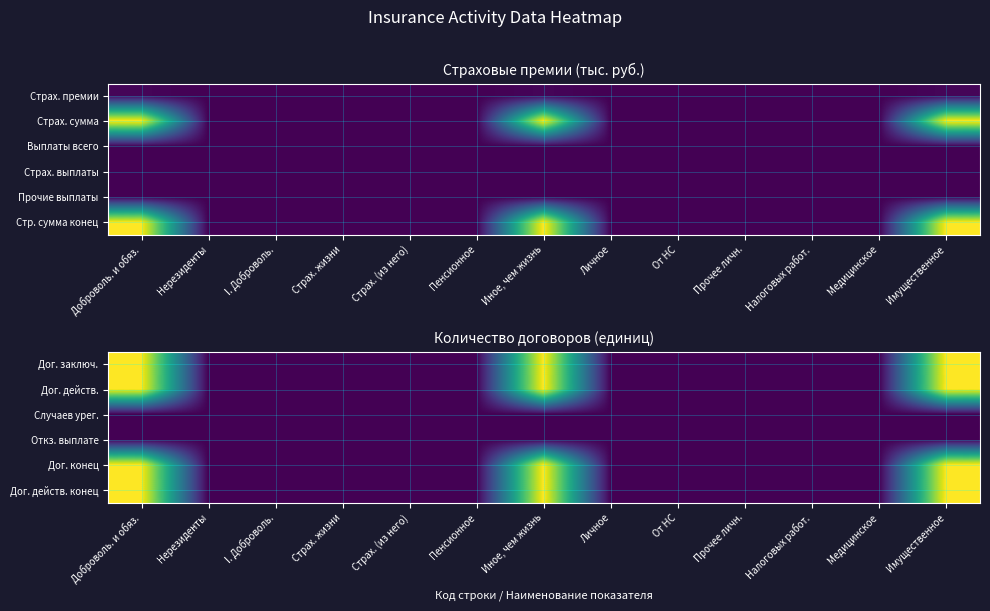

Reading left to right, extract all data points from this chart.

Дог. заключ.: Доброволь. и обяз.=1	Нерезиденты=0	I. Доброволь.=0	Страх. жизни=0	Страх. (из него)=0	Пенсионное=0	Иное, чем жизнь=1	Личное=0	От НС=0	Прочее личн.=0	Налоговых работ.=0	Медицинское=0	Имущественное=1
Дог. действ.: Доброволь. и обяз.=1	Нерезиденты=0	I. Доброволь.=0	Страх. жизни=0	Страх. (из него)=0	Пенсионное=0	Иное, чем жизнь=1	Личное=0	От НС=0	Прочее личн.=0	Налоговых работ.=0	Медицинское=0	Имущественное=1
Случаев урег.: Доброволь. и обяз.=0	Нерезиденты=0	I. Доброволь.=0	Страх. жизни=0	Страх. (из него)=0	Пенсионное=0	Иное, чем жизнь=0	Личное=0	От НС=0	Прочее личн.=0	Налоговых работ.=0	Медицинское=0	Имущественное=0
Откз. выплате: Доброволь. и обяз.=0	Нерезиденты=0	I. Доброволь.=0	Страх. жизни=0	Страх. (из него)=0	Пенсионное=0	Иное, чем жизнь=0	Личное=0	От НС=0	Прочее личн.=0	Налоговых работ.=0	Медицинское=0	Имущественное=0
Дог. конец: Доброволь. и обяз.=1	Нерезиденты=0	I. Доброволь.=0	Страх. жизни=0	Страх. (из него)=0	Пенсионное=0	Иное, чем жизнь=1	Личное=0	От НС=0	Прочее личн.=0	Налоговых работ.=0	Медицинское=0	Имущественное=1
Дог. действ. конец: Доброволь. и обяз.=1	Нерезиденты=0	I. Доброволь.=0	Страх. жизни=0	Страх. (из него)=0	Пенсионное=0	Иное, чем жизнь=1	Личное=0	От НС=0	Прочее личн.=0	Налоговых работ.=0	Медицинское=0	Имущественное=1